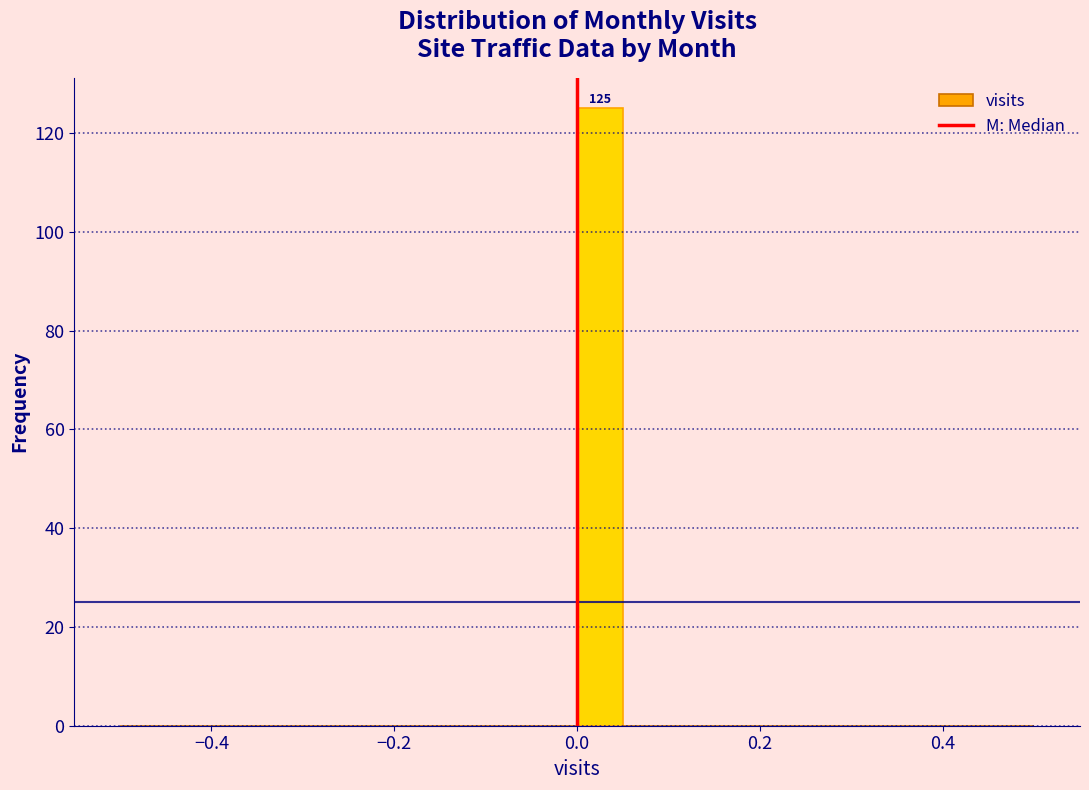

Read against the x-axis, roughly where is the centre of the tallest bar?

0.02